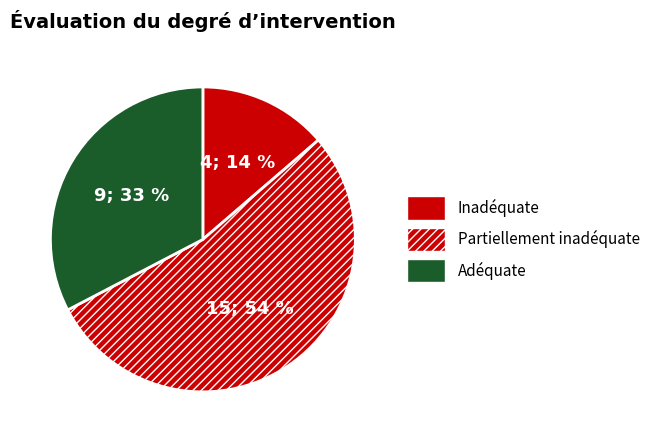

Which category has the biggest portion of the pie?

Partiellement inadéquate